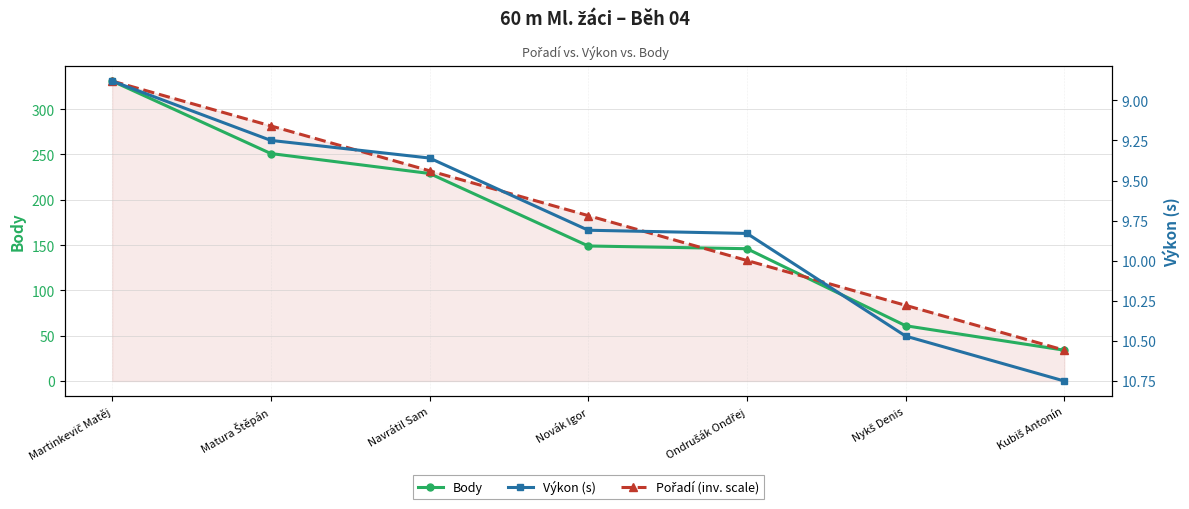

What position from the left is Matura Štěpán?

2